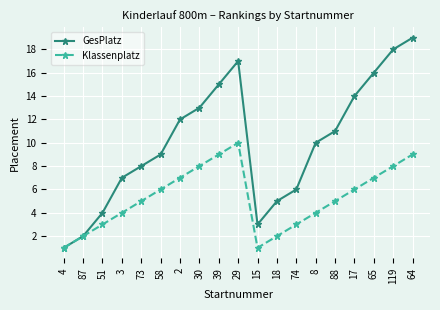

True or false: GesPlatz has a value of 27 at 39.

False